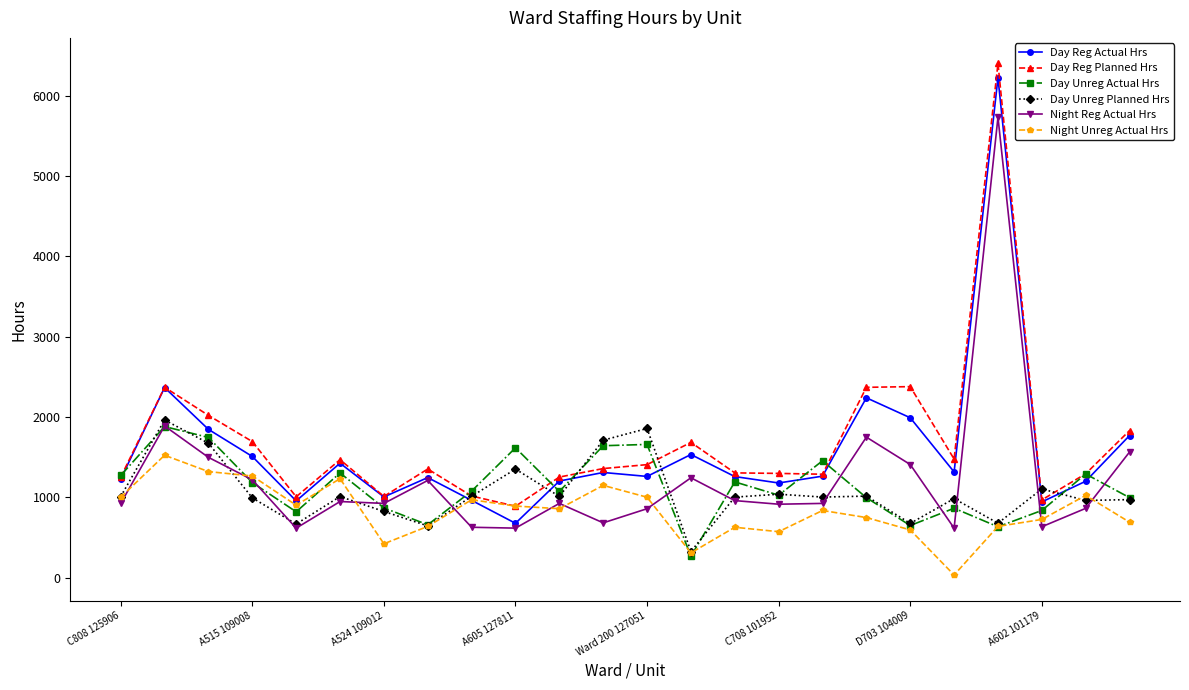

True or false: Day Unreg Planned Hrs has more than 1 interior local peaks.

True